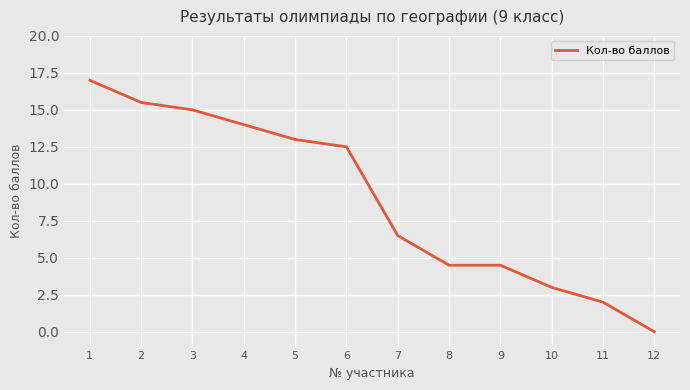

Reading left to right, transcribe all the data shown in this chart.

1=17.0	2=15.5	3=15.0	4=14.0	5=13.0	6=12.5	7=6.5	8=4.5	9=4.5	10=3.0	11=2.0	12=0.0